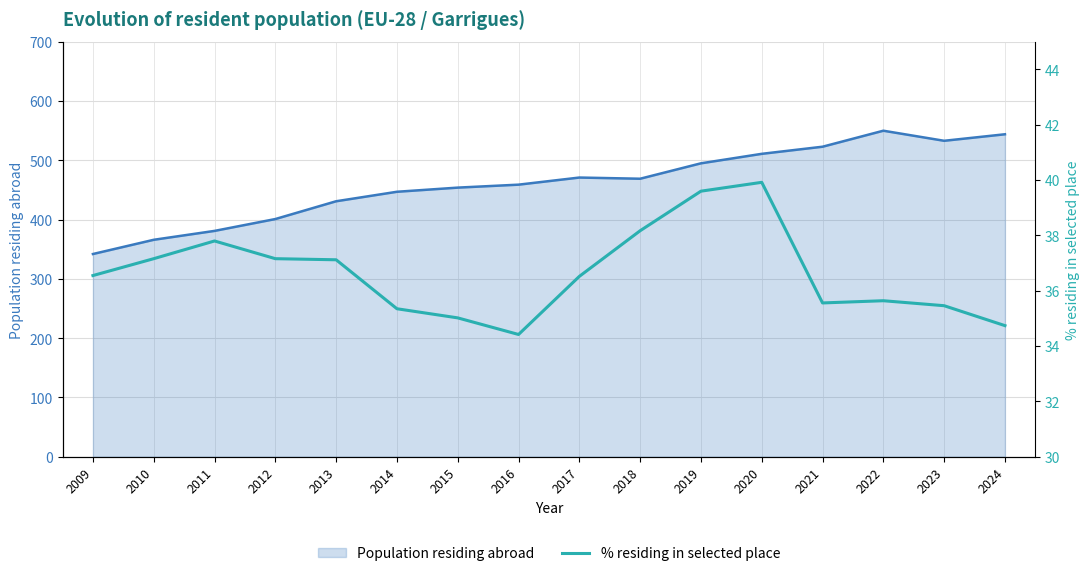

Reading left to right, what are all the values shown in this chart?

2009=36.5	2010=37.2	2011=37.8	2012=37.2	2013=37.1	2014=35.4	2015=35.0	2016=34.4	2017=36.5	2018=38.2	2019=39.6	2020=39.9	2021=35.6	2022=35.6	2023=35.5	2024=34.7